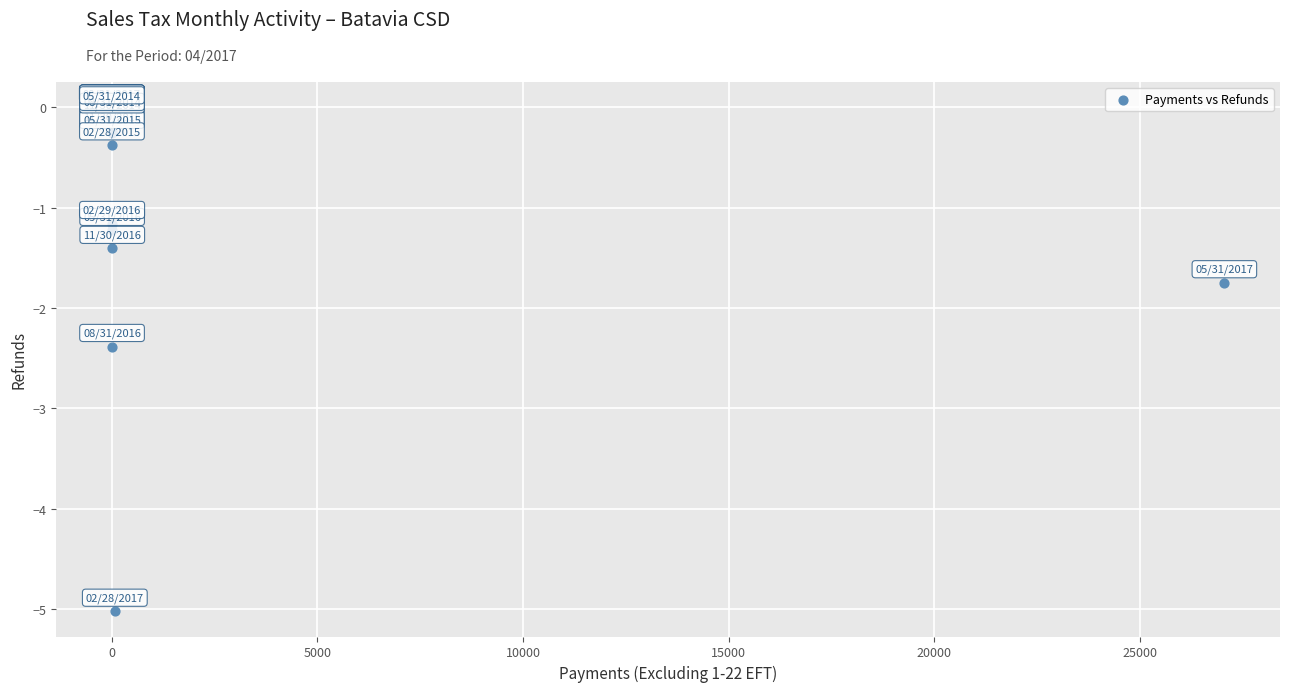

What Y value in the scatter plot is closest to -2?

-1.7